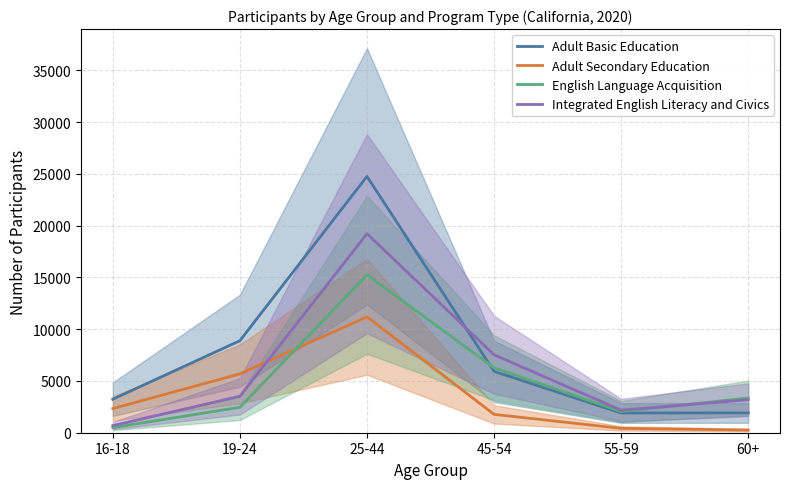

Reading left to right, what are all the values shown in this chart?

Adult Basic Education: 3237	8889	24761	5925	1904	1914
Adult Secondary Education: 2332	5685	11195	1771	419	259
English Language Acquisition: 493	2456	15258	6273	2045	3356
Integrated English Literacy and Civics: 686	3515	19226	7529	2182	3182